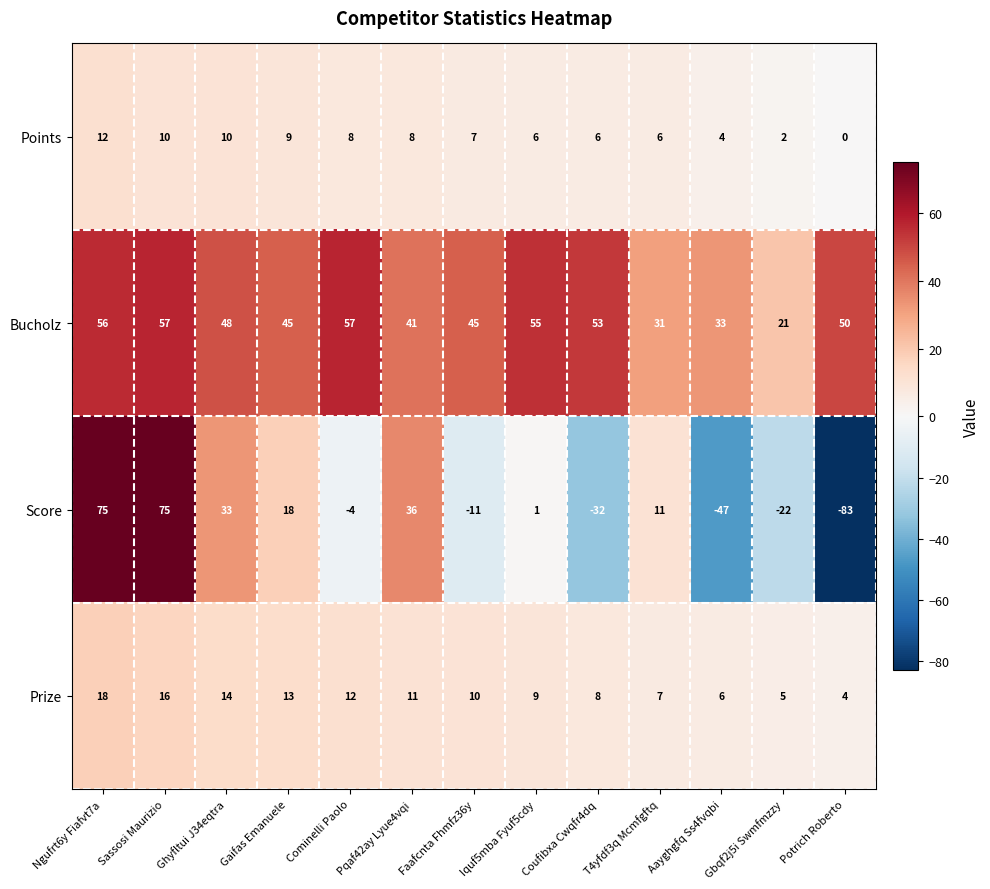

At which label does Bucholz first exceed 48?

Ngufrt6y Fiafvt7a